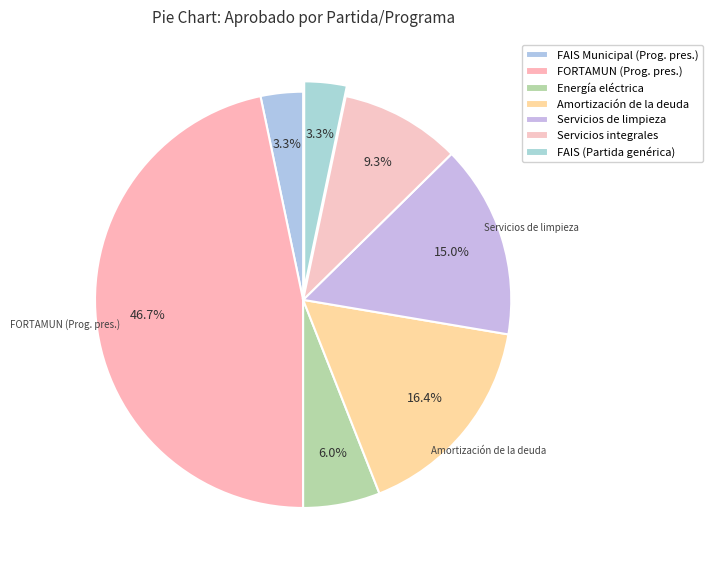

How many segments does this pie chart have?

7